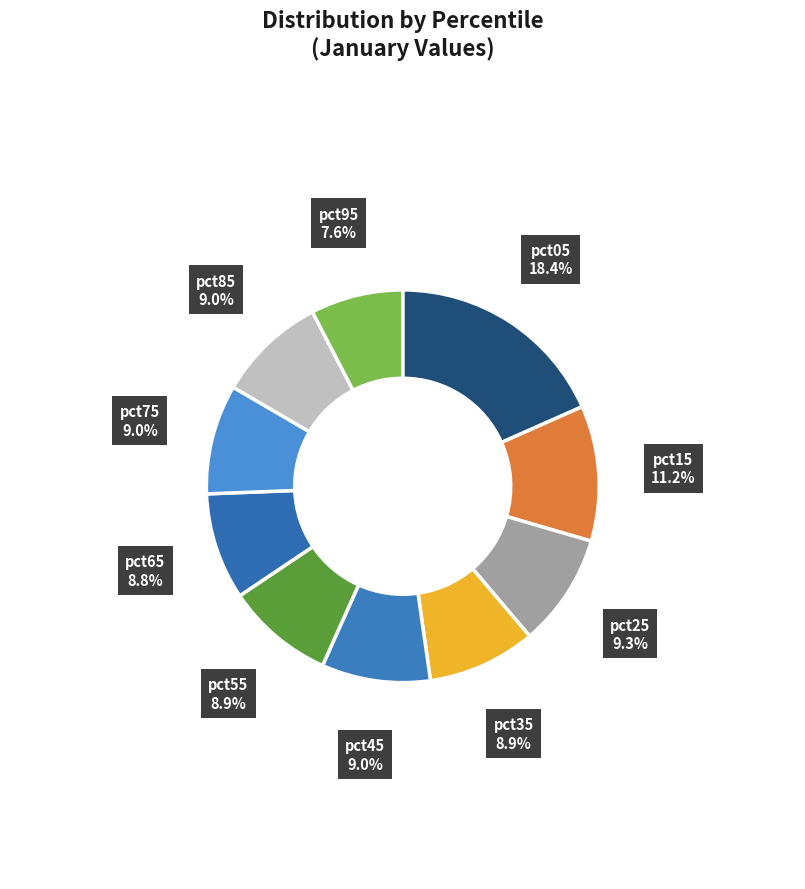

Which slice is the largest?

pct05